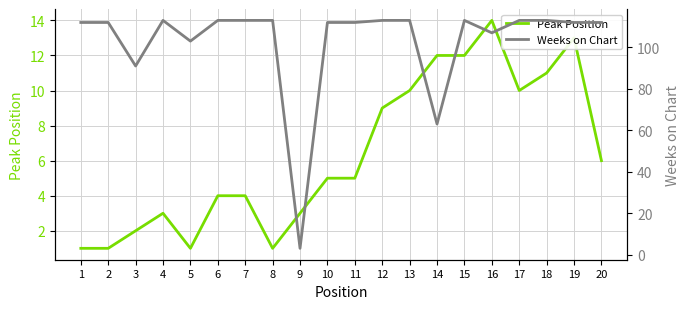

True or false: Weeks on Chart has more than 2 interior local peaks.

False